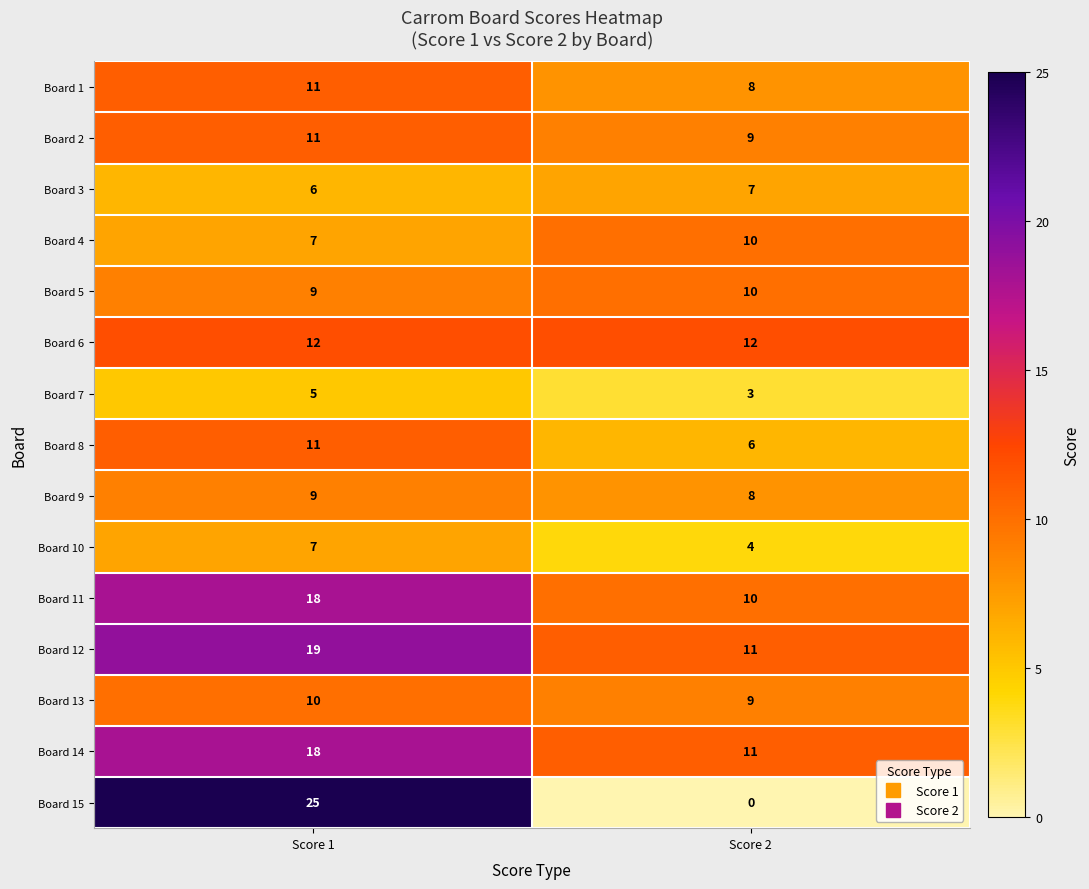

Reading left to right, transcribe all the data shown in this chart.

Board 1: Score 1=11	Score 2=8
Board 2: Score 1=11	Score 2=9
Board 3: Score 1=6	Score 2=7
Board 4: Score 1=7	Score 2=10
Board 5: Score 1=9	Score 2=10
Board 6: Score 1=12	Score 2=12
Board 7: Score 1=5	Score 2=3
Board 8: Score 1=11	Score 2=6
Board 9: Score 1=9	Score 2=8
Board 10: Score 1=7	Score 2=4
Board 11: Score 1=18	Score 2=10
Board 12: Score 1=19	Score 2=11
Board 13: Score 1=10	Score 2=9
Board 14: Score 1=18	Score 2=11
Board 15: Score 1=25	Score 2=0